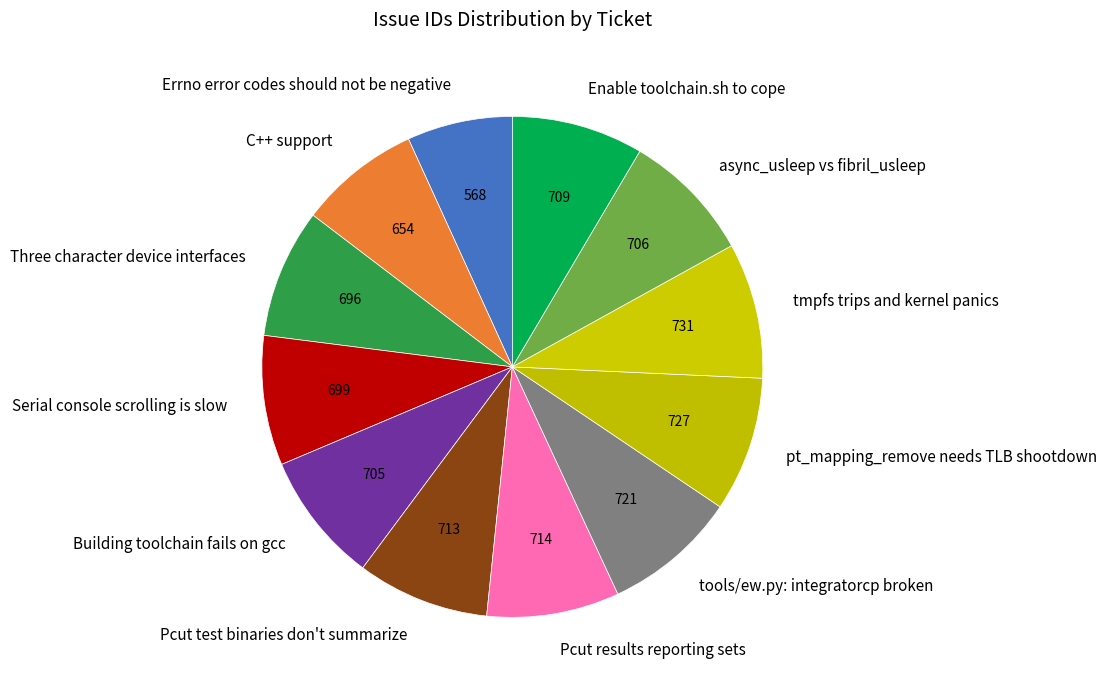

How many segments does this pie chart have?

12